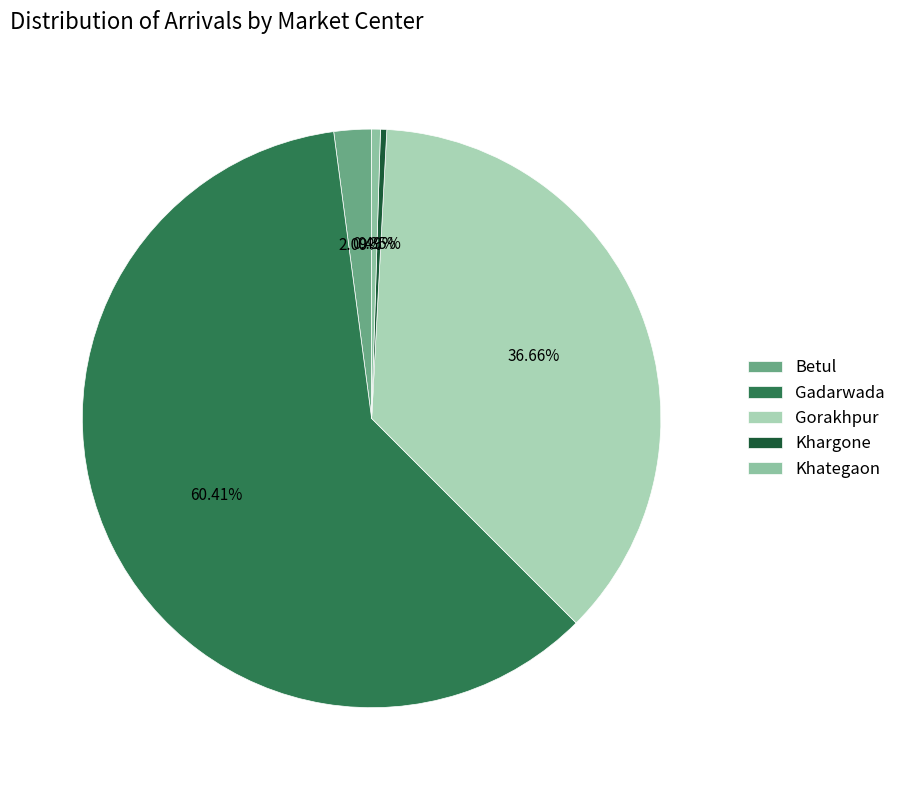

Count the number of slices in the pie.

5